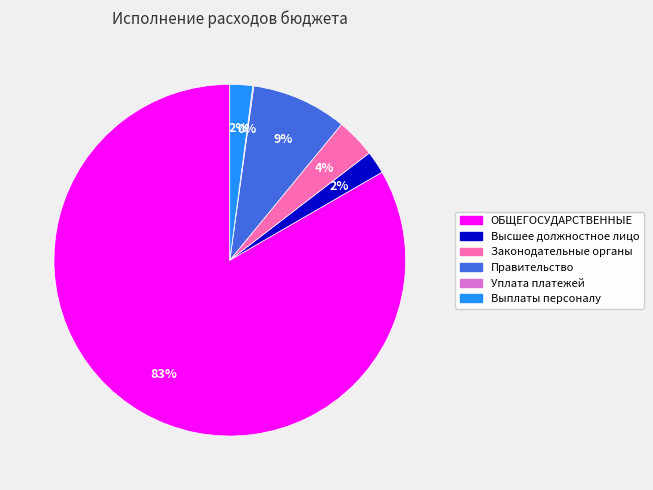

Does any single category account for the majority?

Yes